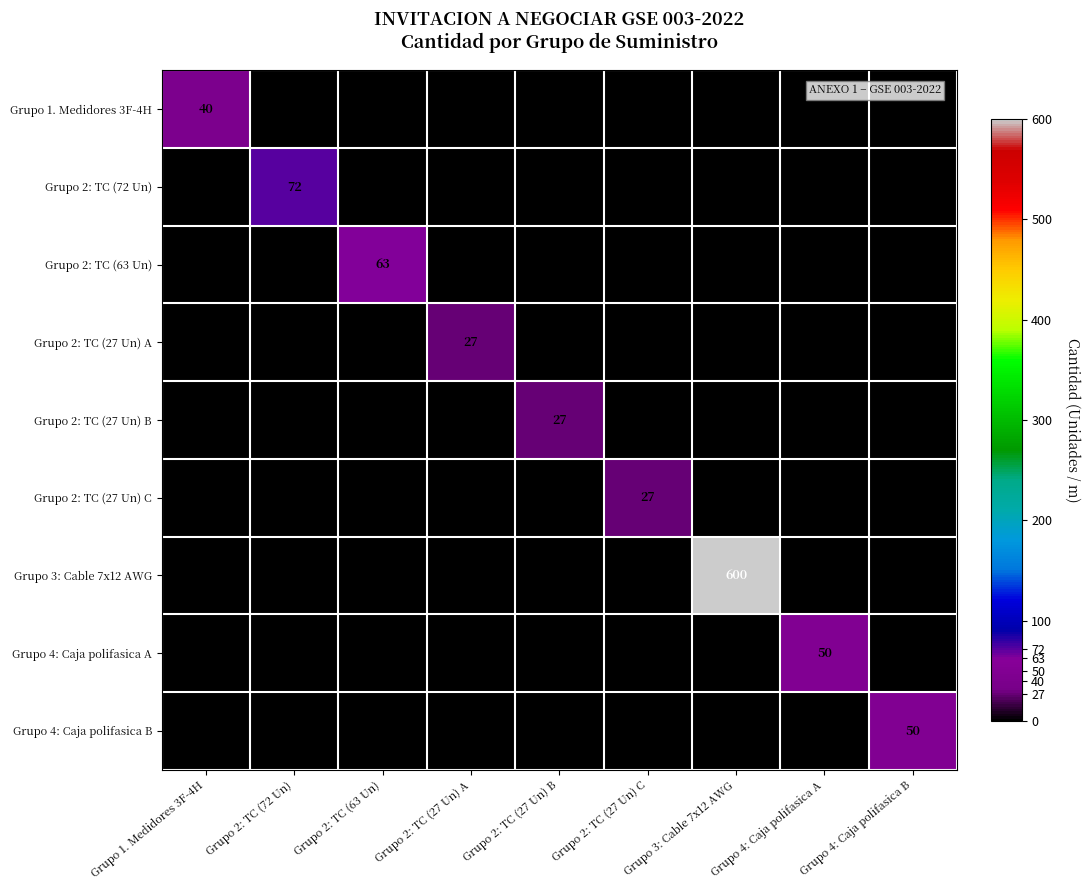

Which series has the largest total across all categories?

Grupo 3: Cable 7x12 AWG